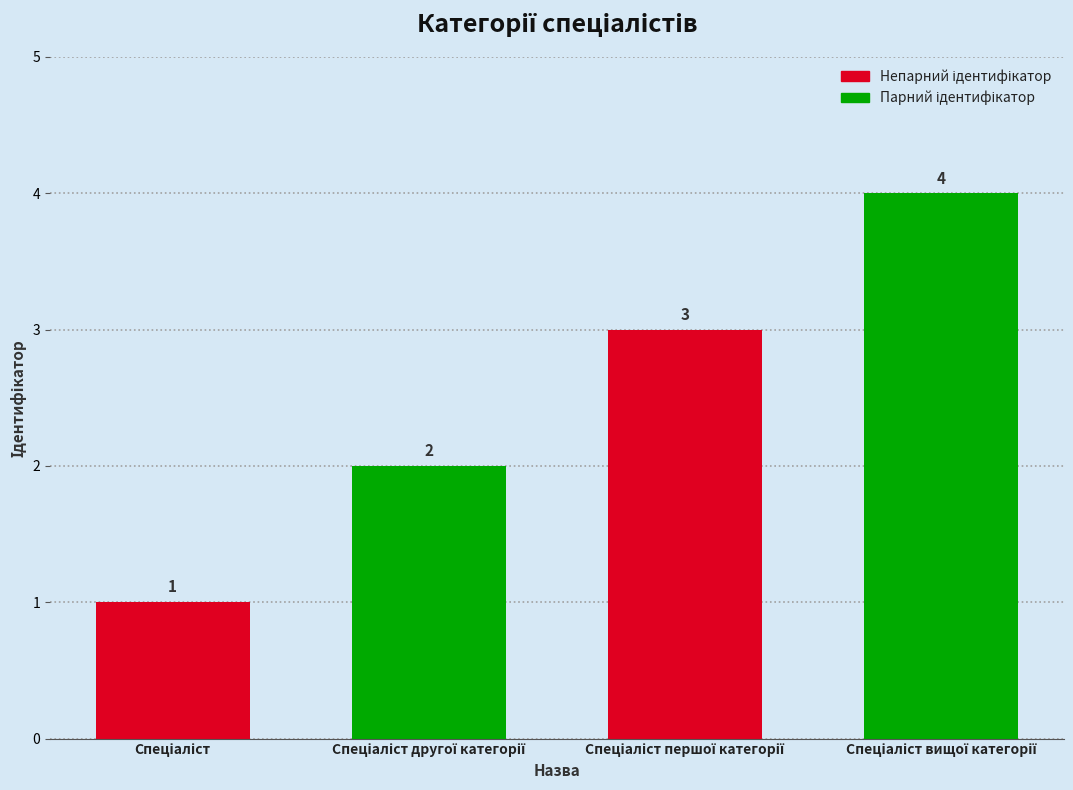

How many values are between 2 and 4?

3